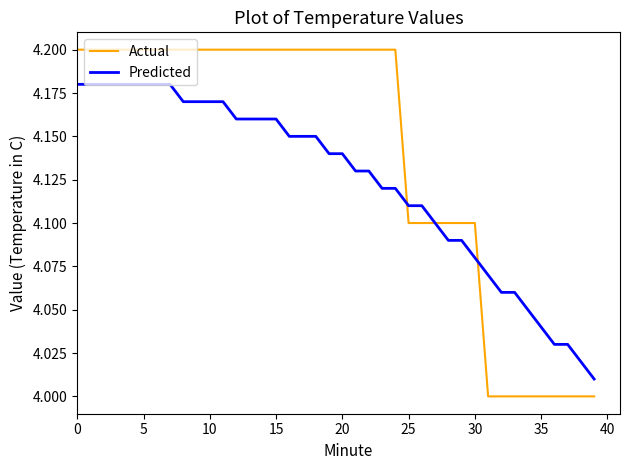

Which series has the largest range (max minus min)?

Actual